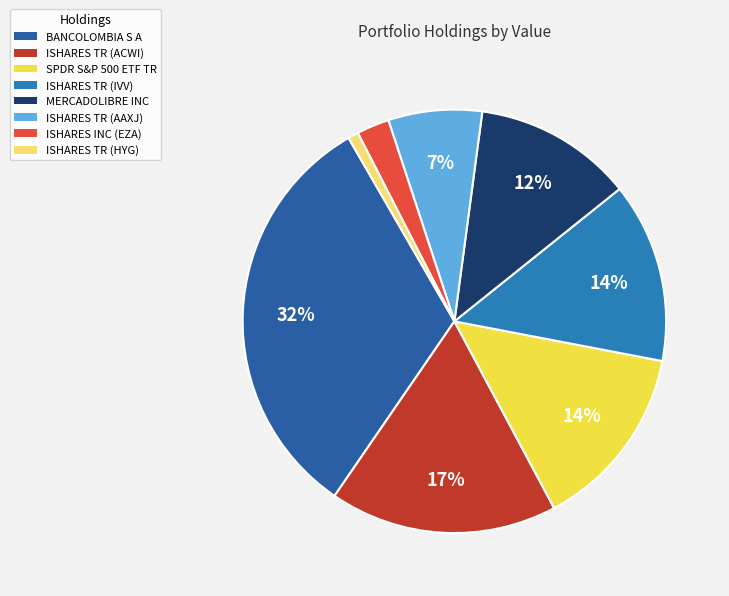

Which slice is the smallest?

ISHARES TR (HYG)